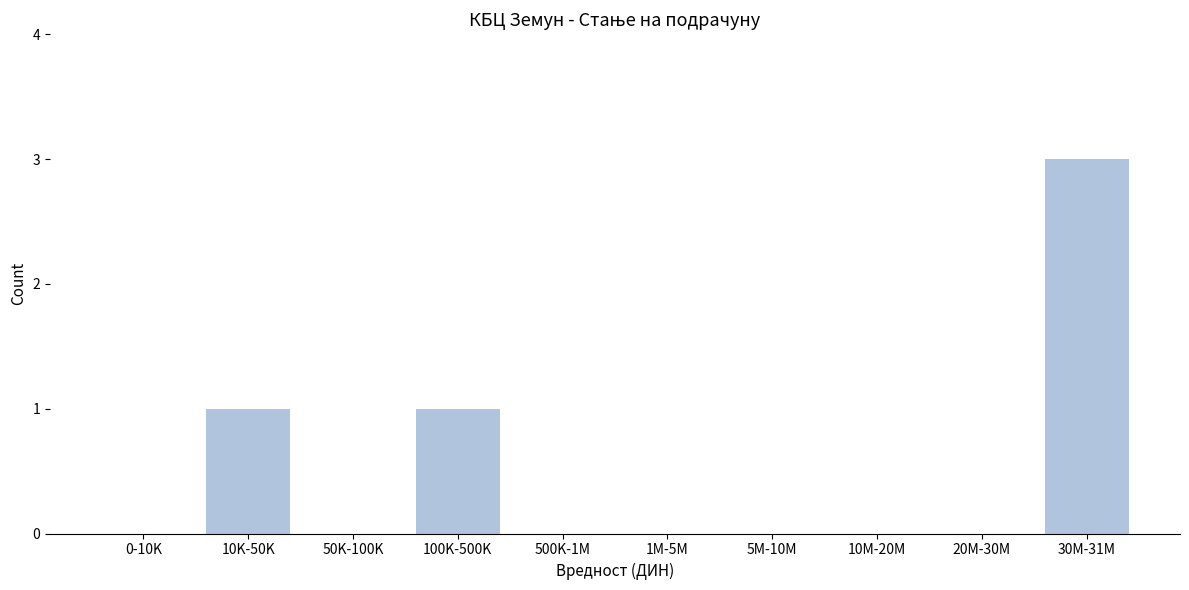

Reading right to left, what are all the values shown in this chart?

30M-31M=3	20M-30M=0	10M-20M=0	5M-10M=0	1M-5M=0	500K-1M=0	100K-500K=1	50K-100K=0	10K-50K=1	0-10K=0